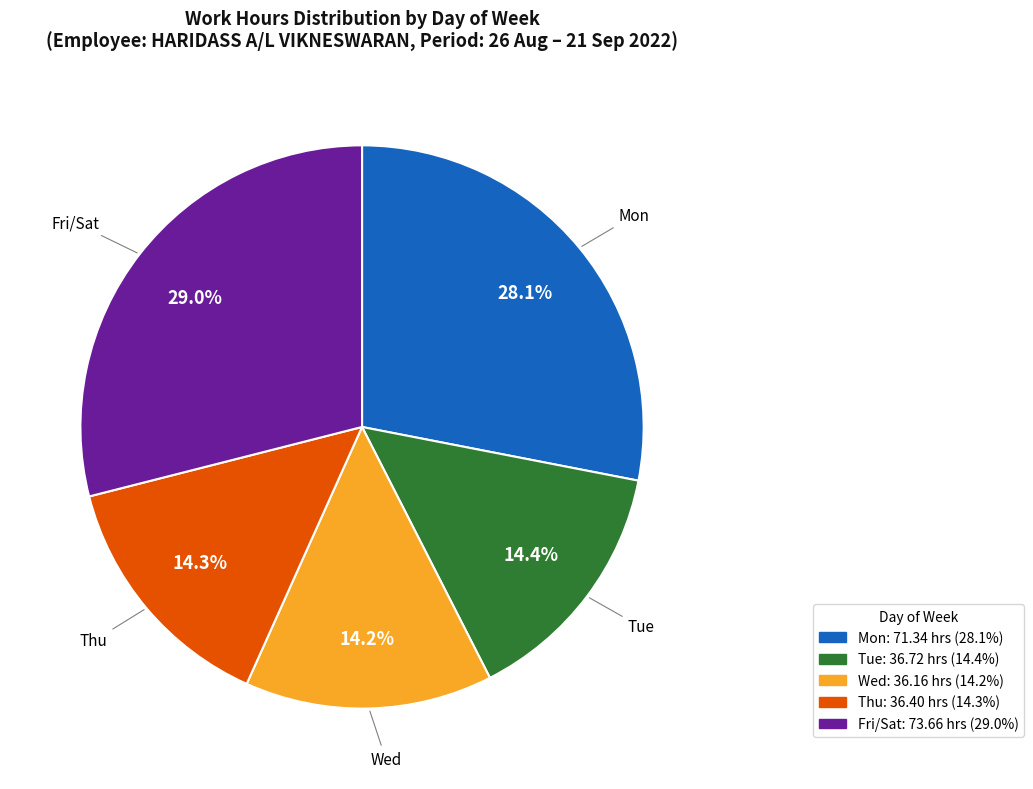

Is there a majority slice in this chart?

No